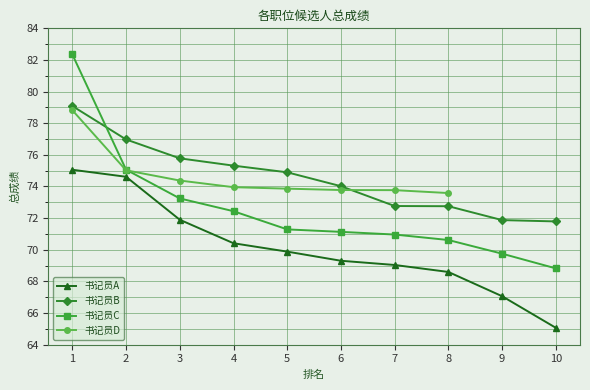

Which series has the largest total across all categories?

书记员B